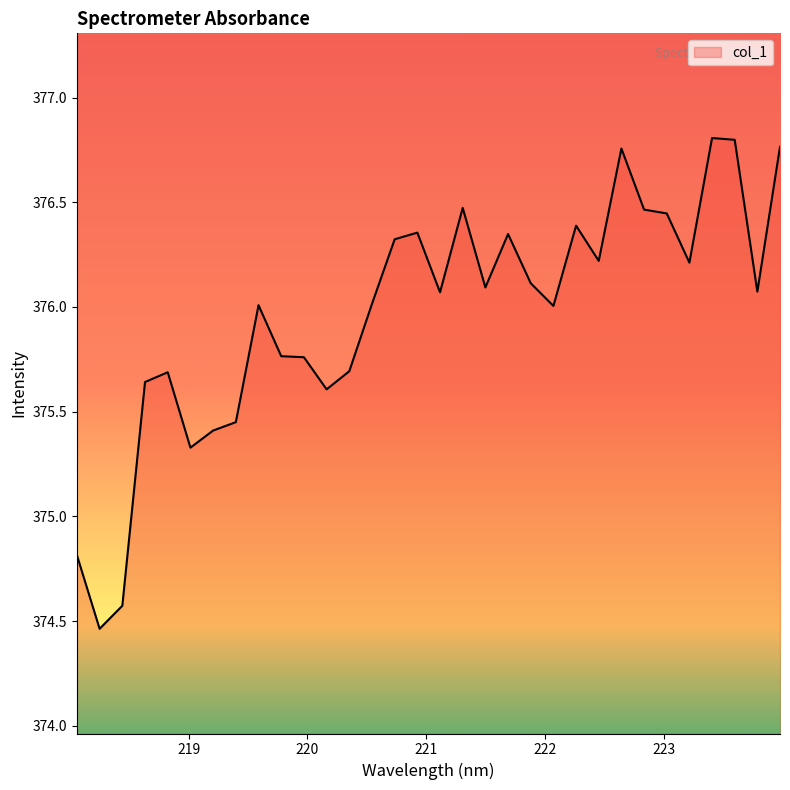

What is the difference between the second highest and second lowest values?

2.2